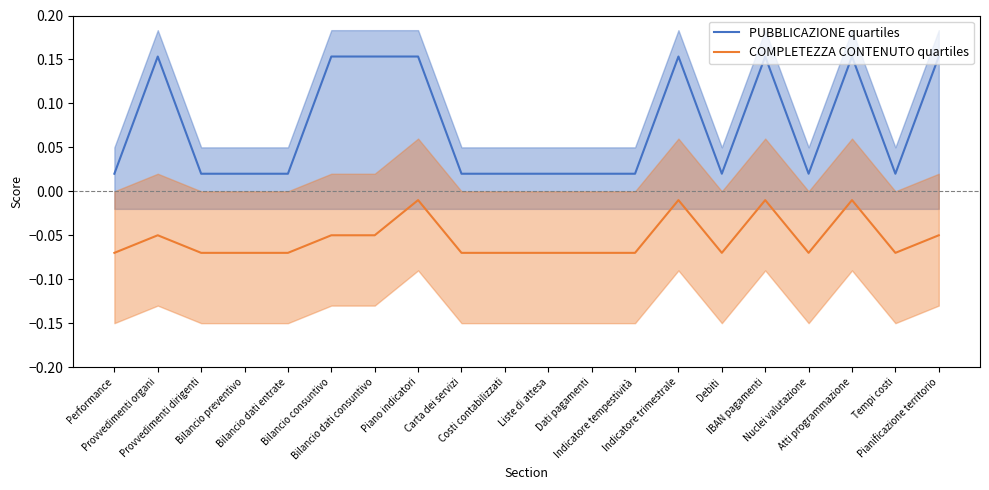

Which series changed the most between Piano indicatori and Dati pagamenti?

PUBBLICAZIONE quartiles